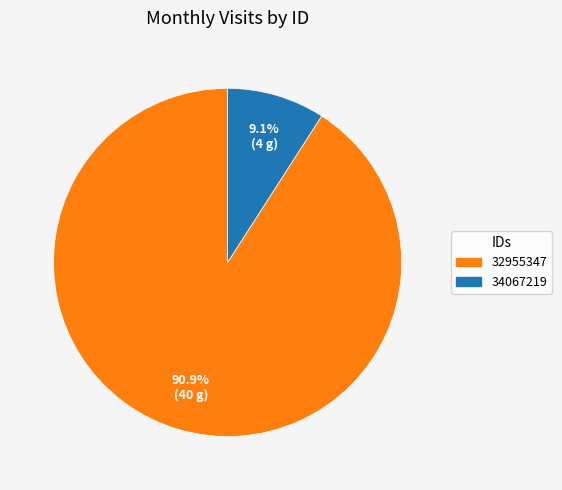

Which slice represents more than half of the pie?

32955347